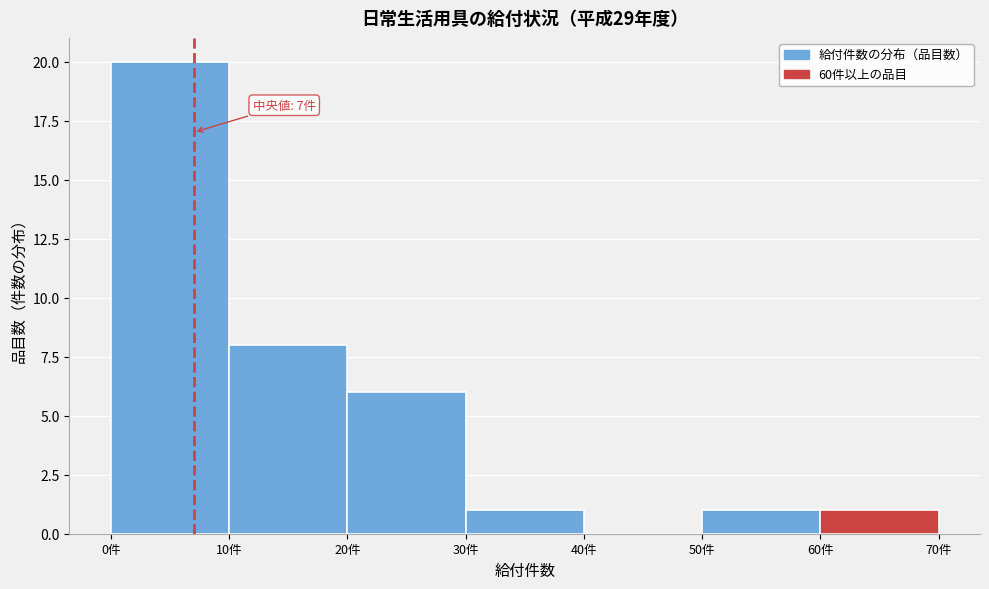

Over which range of the x-axis is the bar tallest?

0 to 10